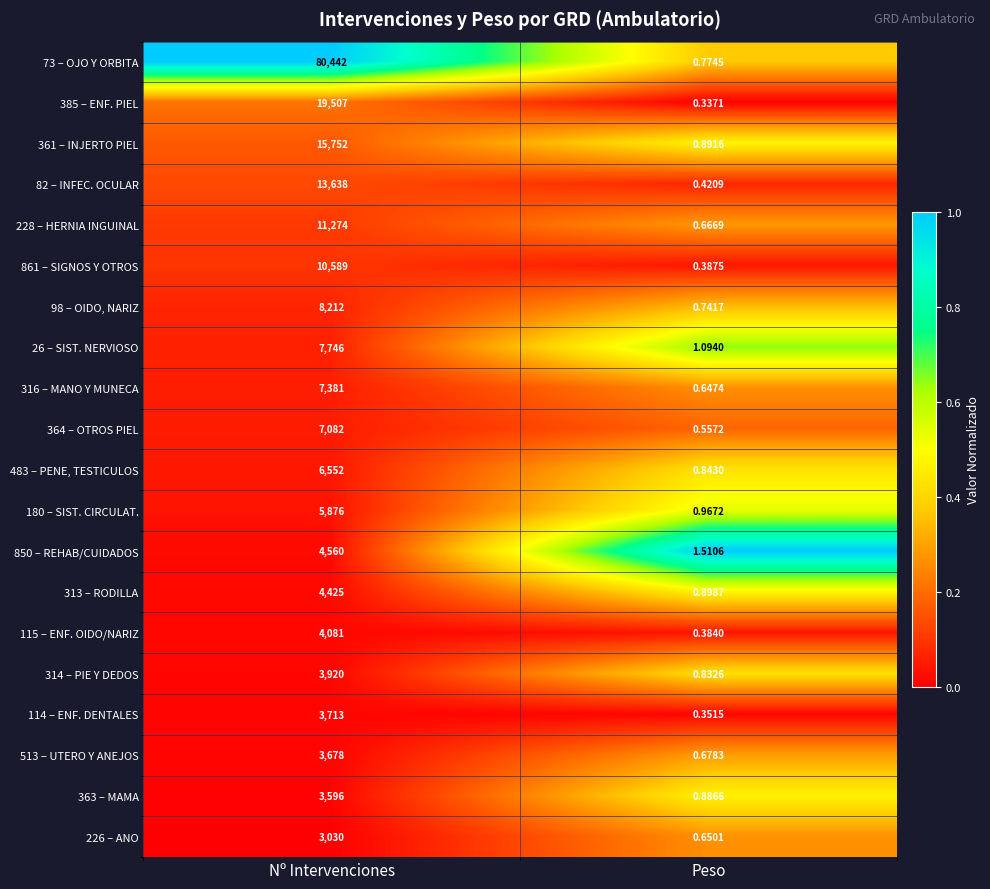

At which label does 313 – RODILLA reach its minimum?

Peso